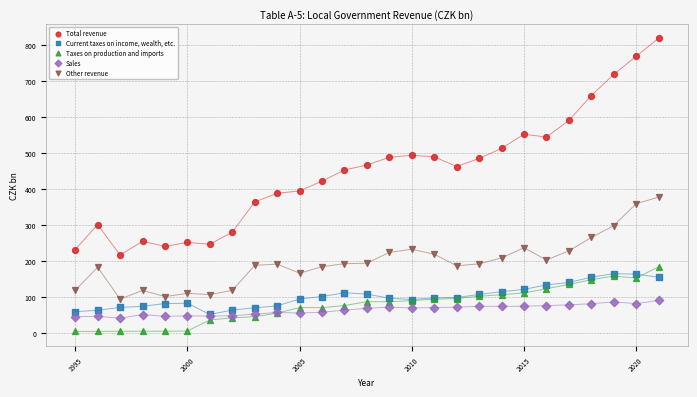

Which series has the largest Y range (max minus min)?

Total revenue